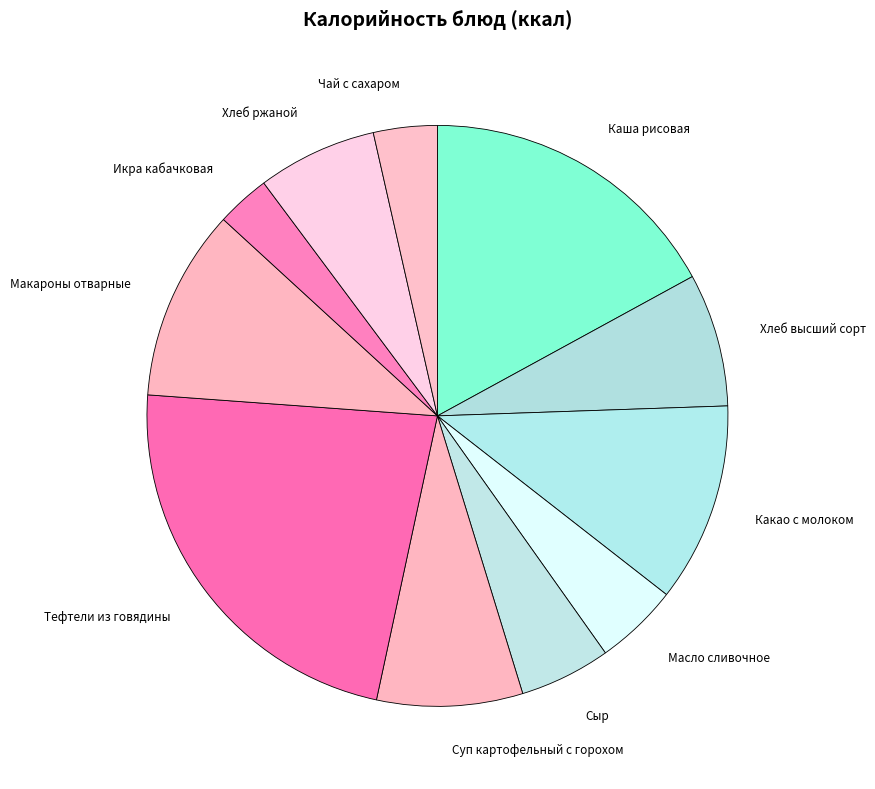

Do Макароны отварные and Масло сливочное together represent more than half of the pie?

No